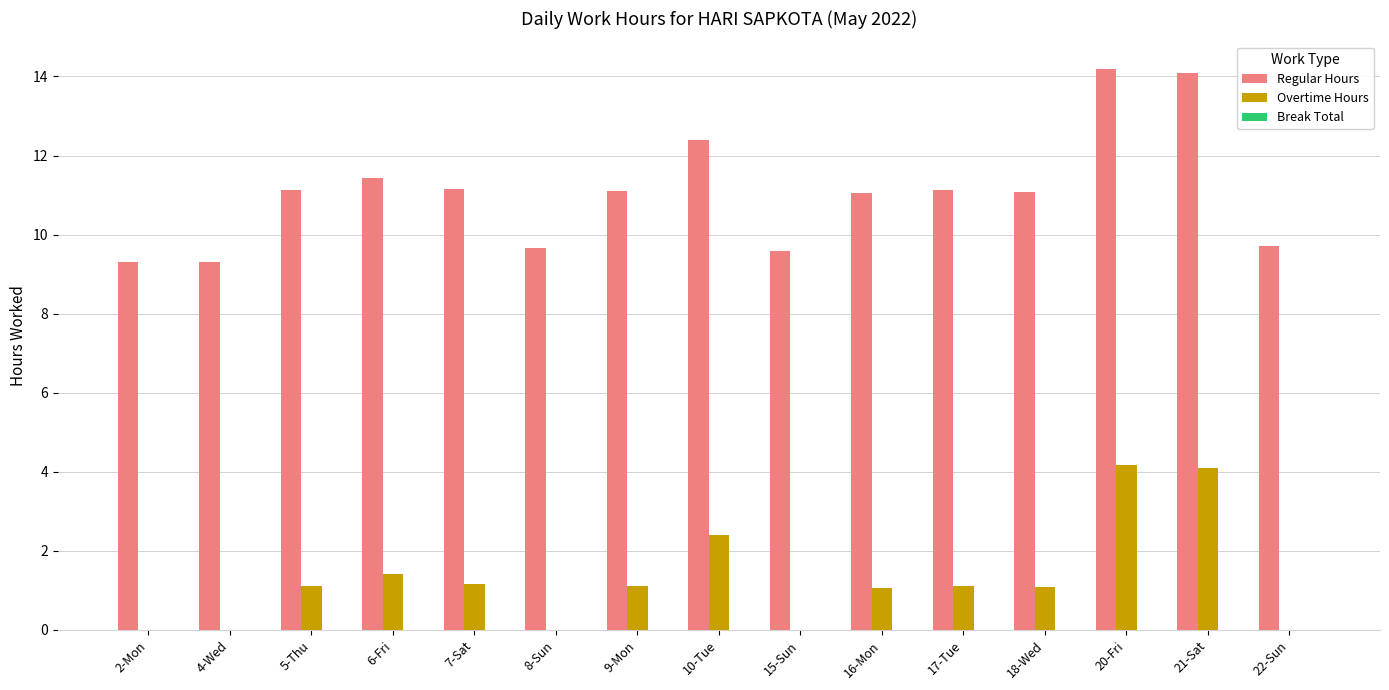

What is the sum of all Overtime Hours values?

18.7